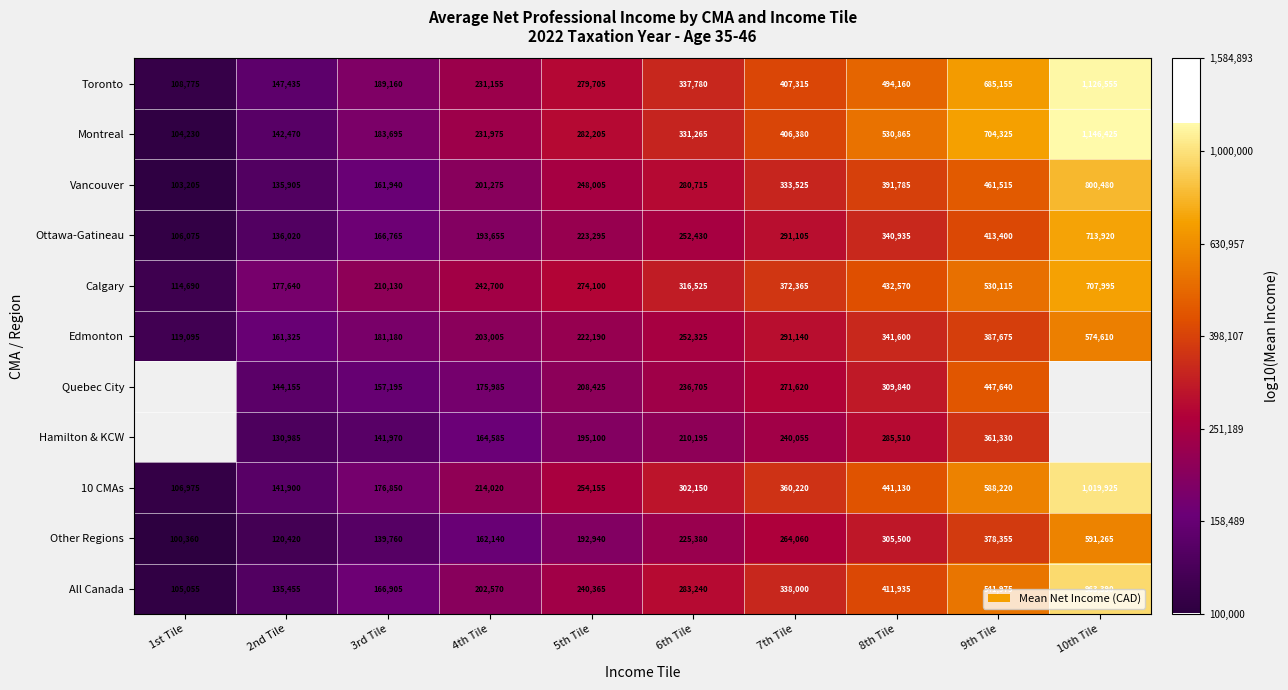

Which series changed the most between 6th Tile and 8th Tile?

Montreal